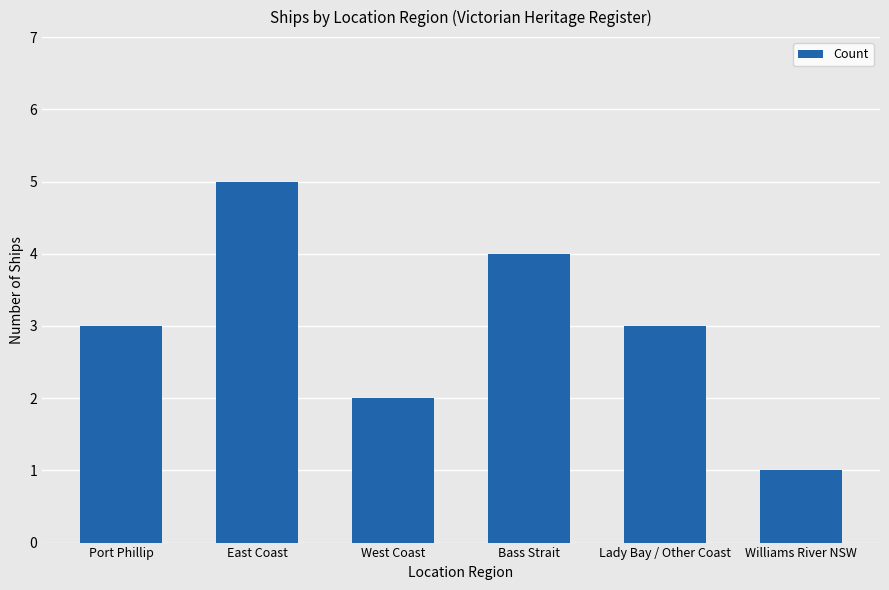

What is the difference between the maximum and minimum values?

4